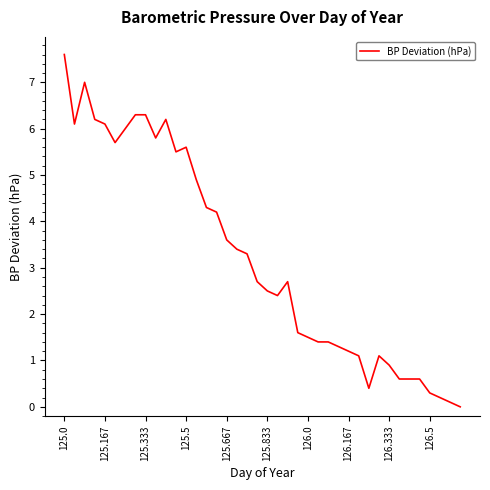

Reading right to left, what are all the values shown in this chart?

0.0	0.1	0.2	0.3	0.6	0.6	0.6	0.9	1.1	0.4	1.1	1.2	1.3	1.4	1.4	1.5	1.6	2.7	2.4	2.5	2.7	3.3	3.4	3.6	4.2	4.3	4.9	5.6	5.5	6.2	5.8	6.3	6.3	6.0	5.7	6.1	6.2	7.0	6.1	7.6